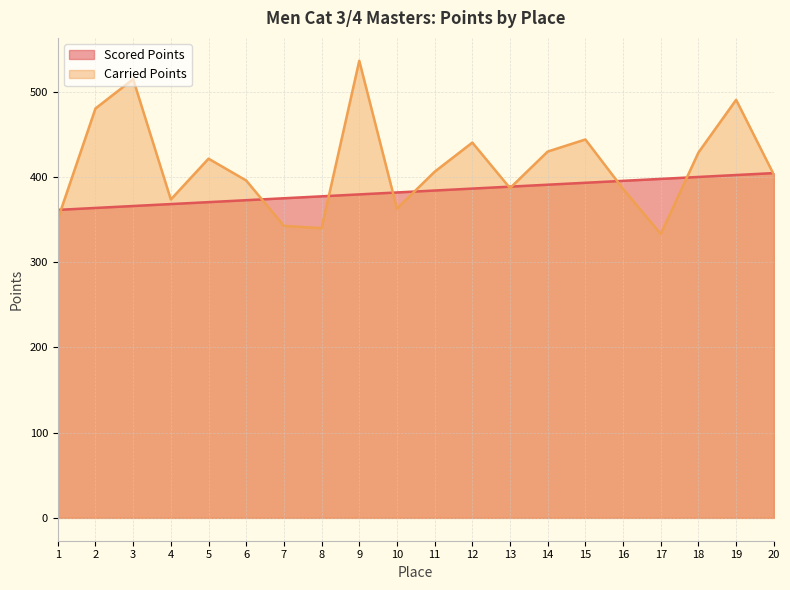

True or false: Scored Points has more than 1 points higher than both neighbors.

False